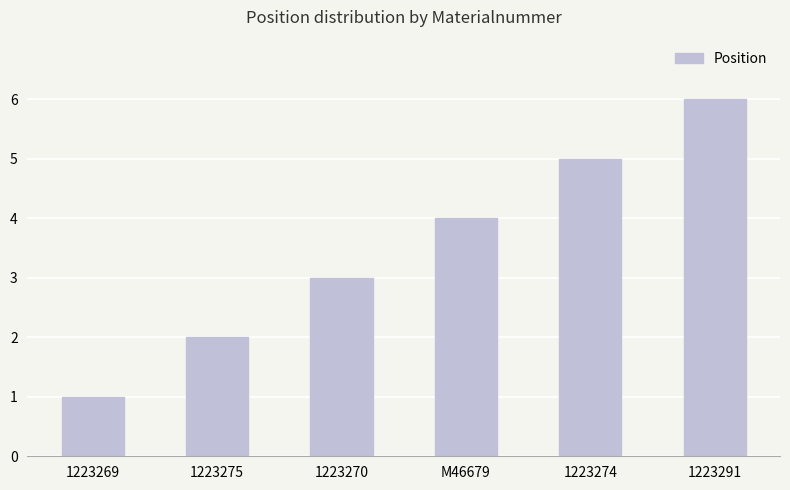

What is the difference between the maximum and minimum values?

5